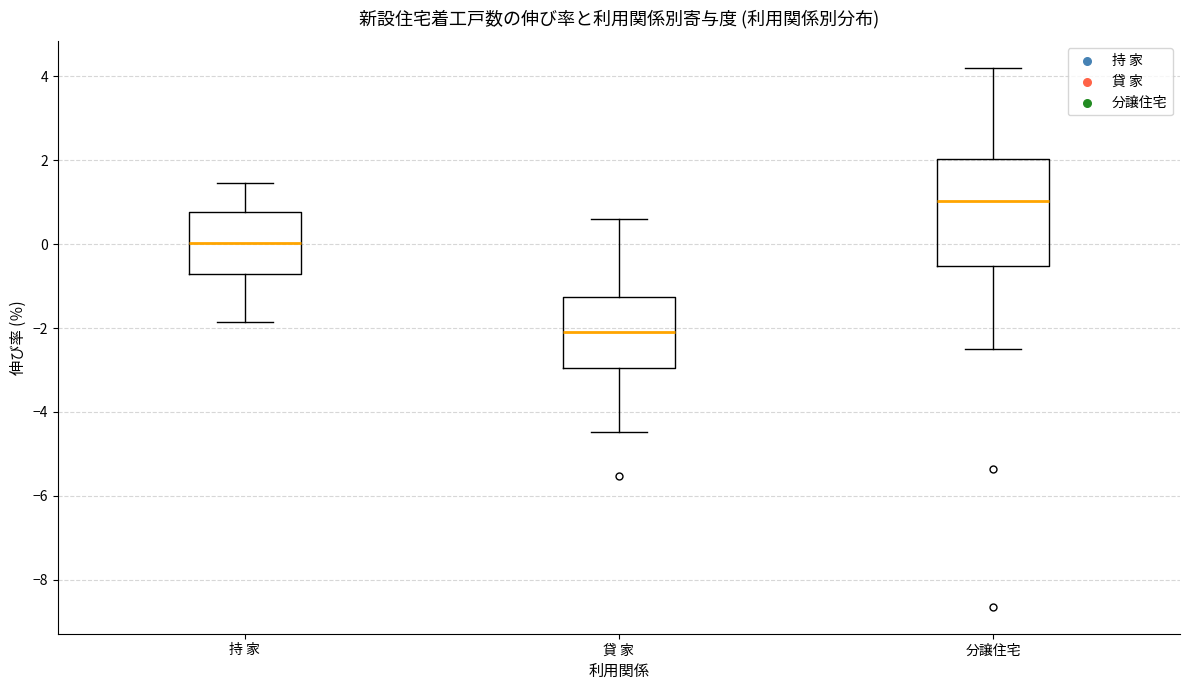

Which box's median line is the highest?

分譲住宅